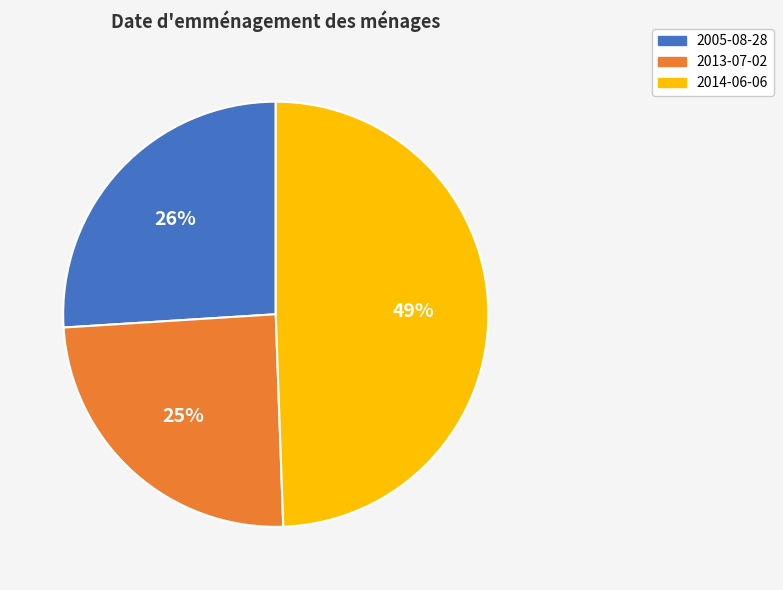

What percentage is the 2005-08-28 slice, to the nearest percent?

26%